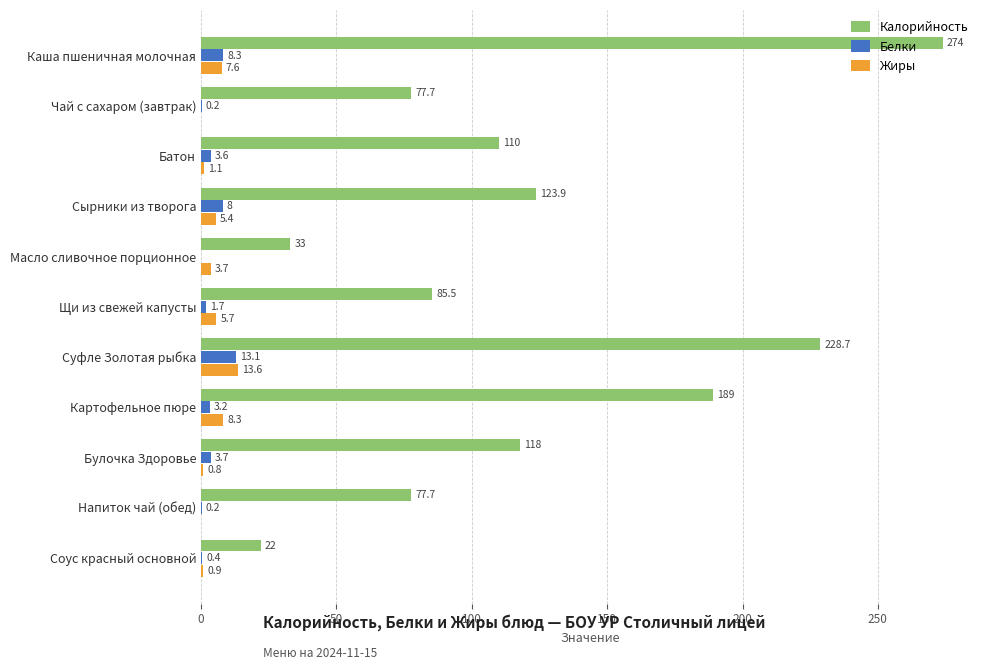

Which series has the largest range (max minus min)?

Калорийность